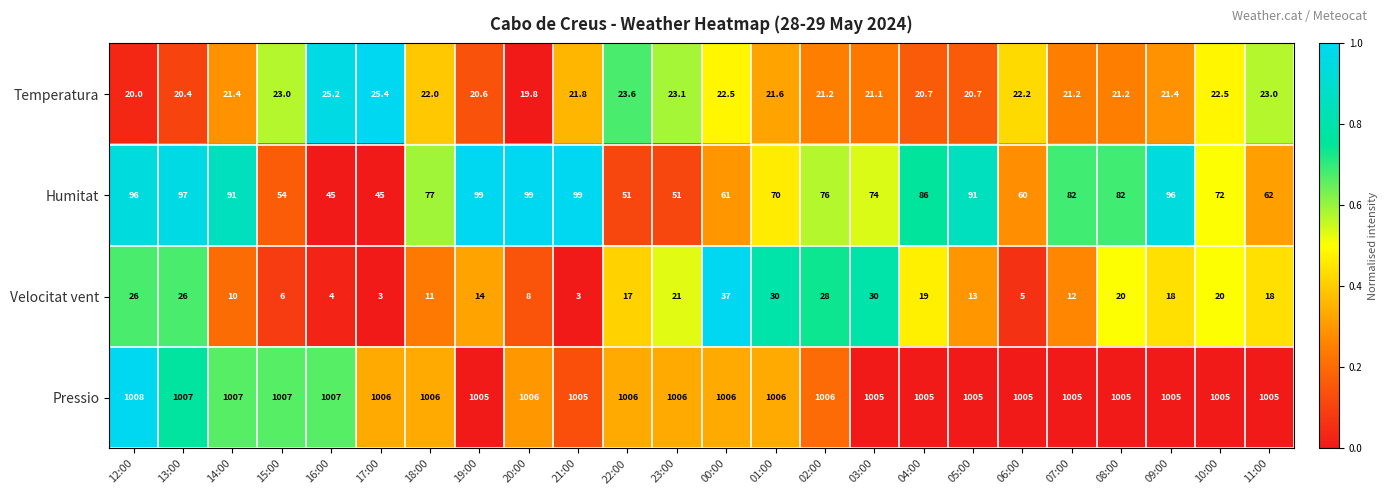

Which series has the largest total across all categories?

Pressio